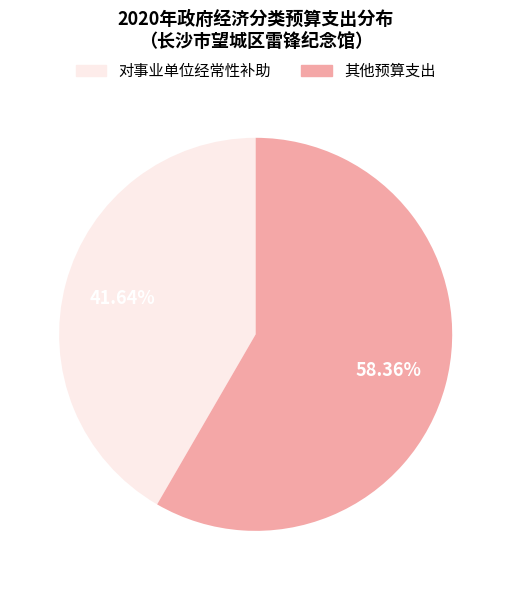

Is the sum of 对事业单位经常性补助 and 其他预算支出 greater than half?

Yes